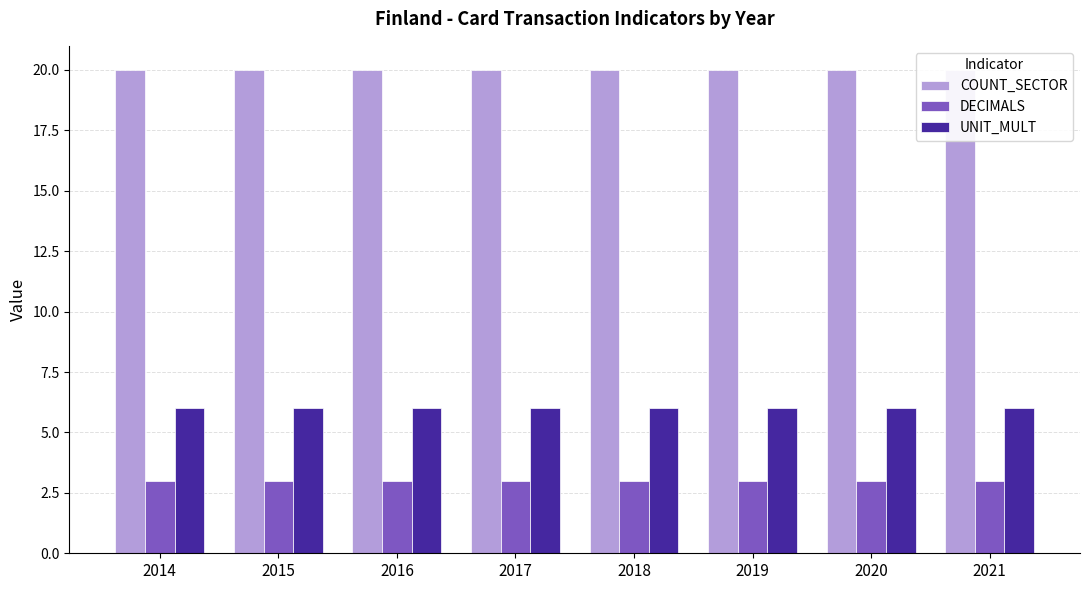

Reading left to right, list all the values displayed in this chart.

COUNT_SECTOR: 20	20	20	20	20	20	20	20
DECIMALS: 3	3	3	3	3	3	3	3
UNIT_MULT: 6	6	6	6	6	6	6	6